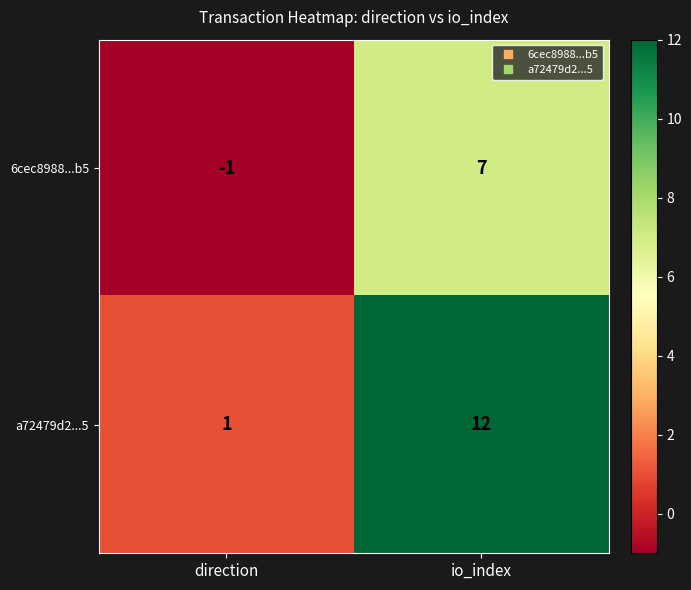

At which category is the sum across all series the highest?

io_index